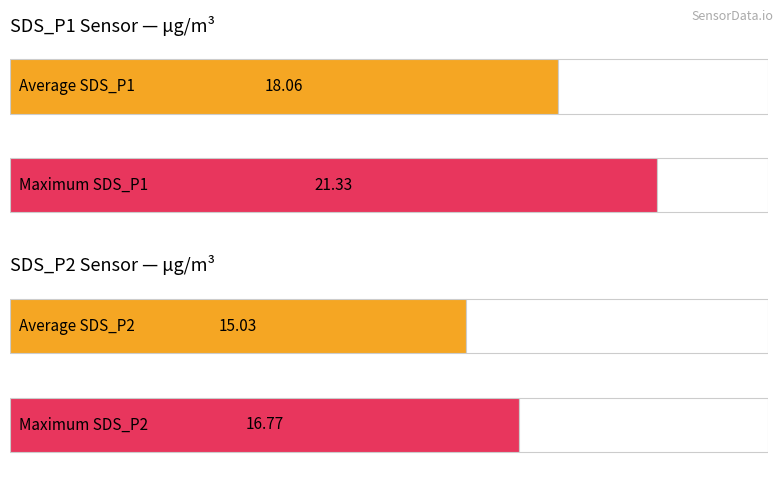

What are all the series names shown in the legend?

SDS_P1, SDS_P2